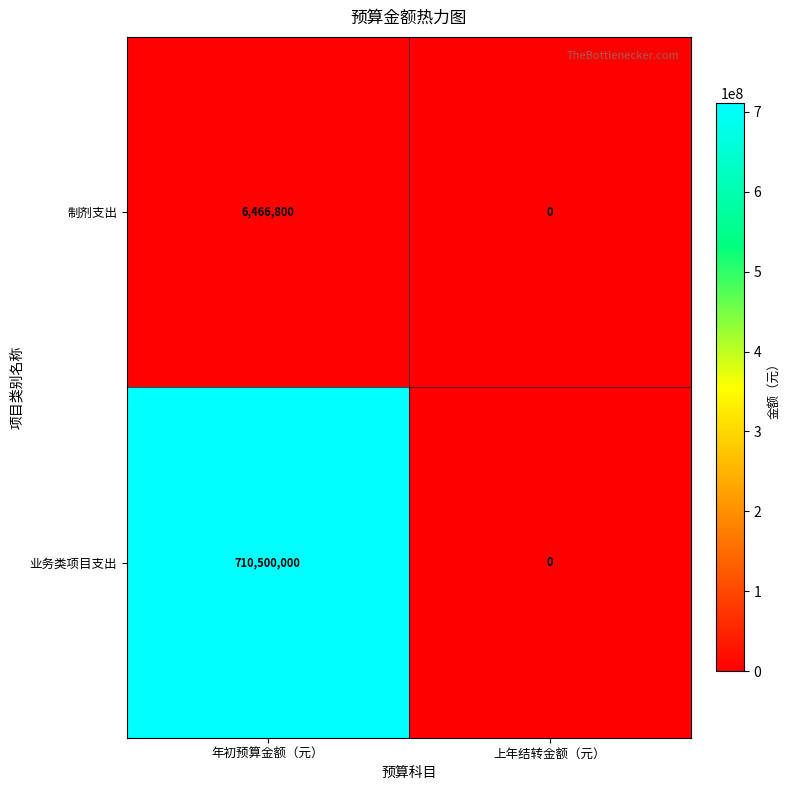

What is the sum of the 制剂支出 values at 上年结转金额（元） and 年初预算金额（元）?

6466800